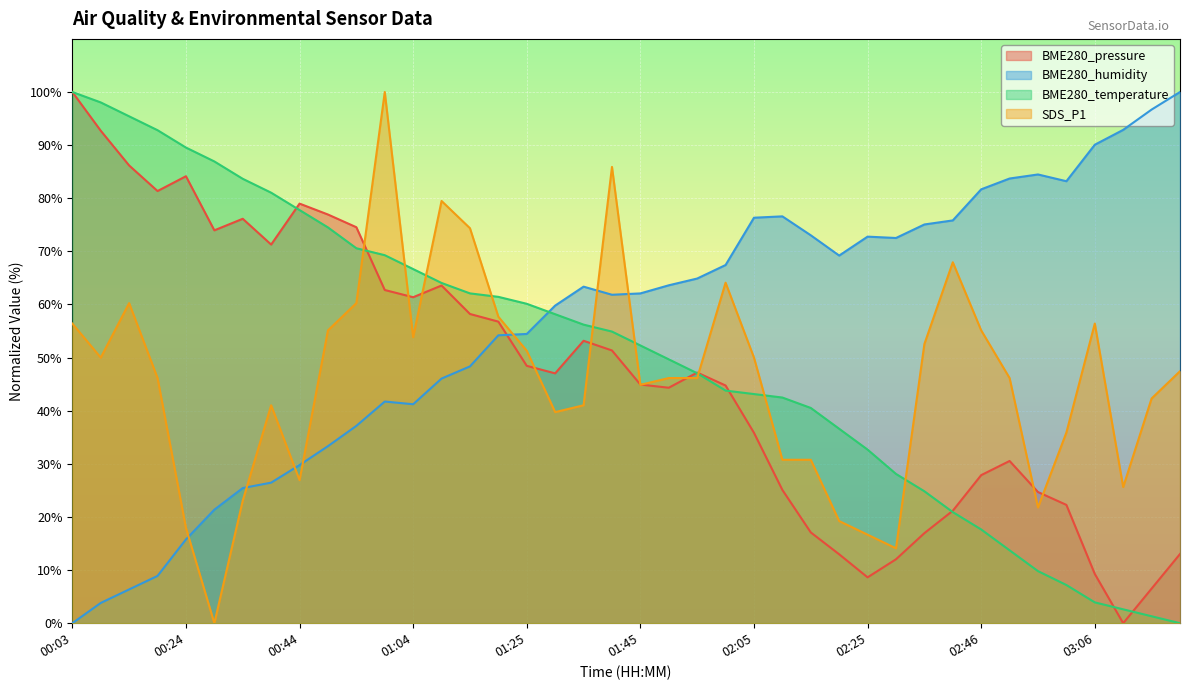

In BME280_pressure, how many points are higher than both neighbors (excluding endpoints)?

7